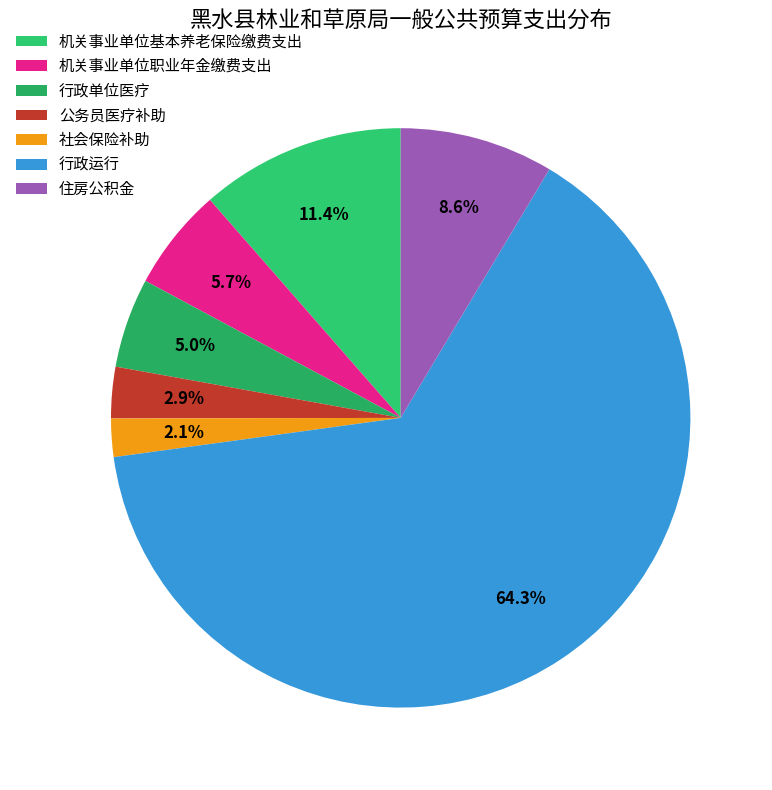

Does 行政运行 represent more than half of the total?

Yes